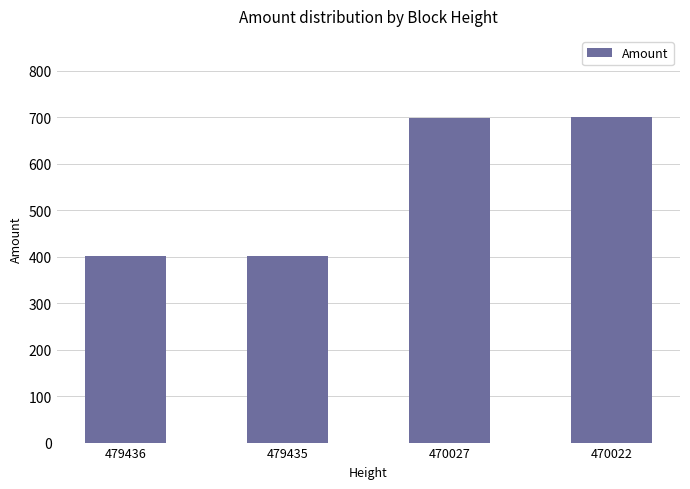

What is the greatest value displayed?

700